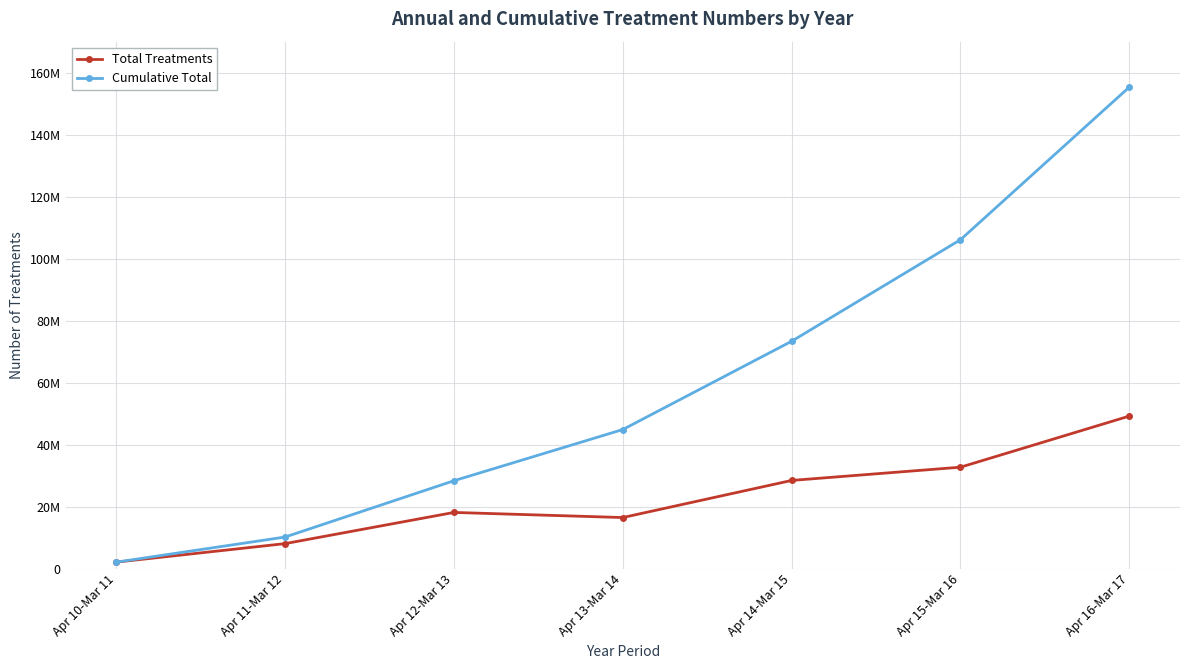

Does the chart have visible grid lines?

Yes